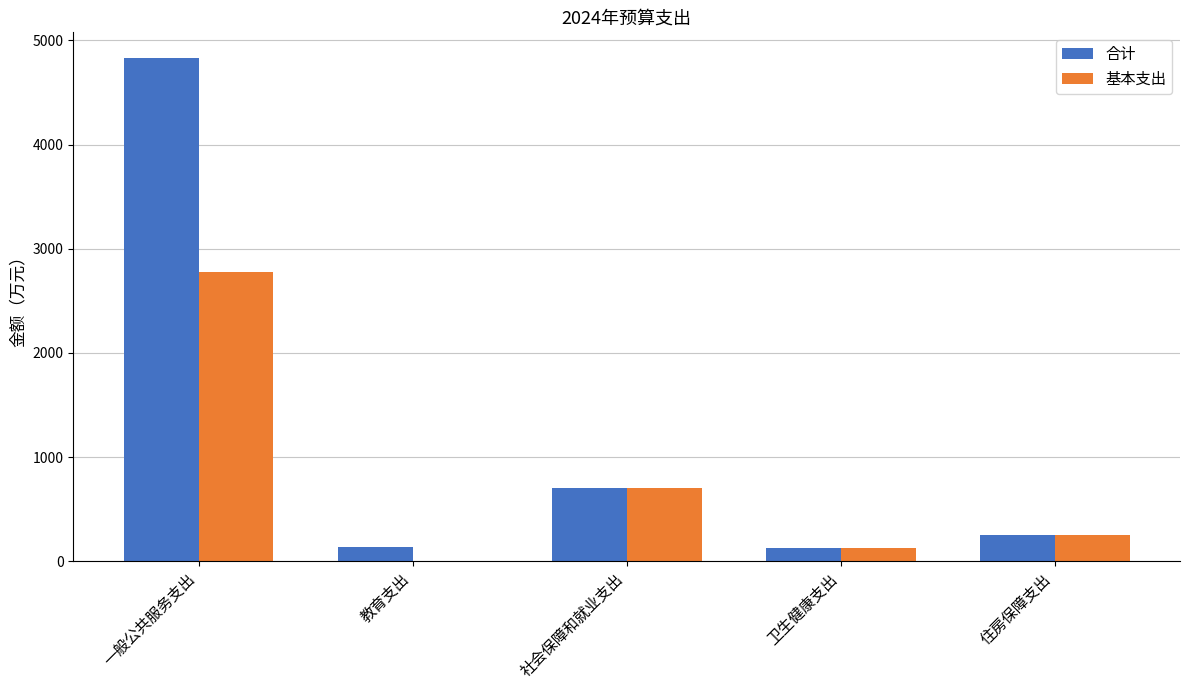

Which label corresponds to the largest value in the chart?

一般公共服务支出